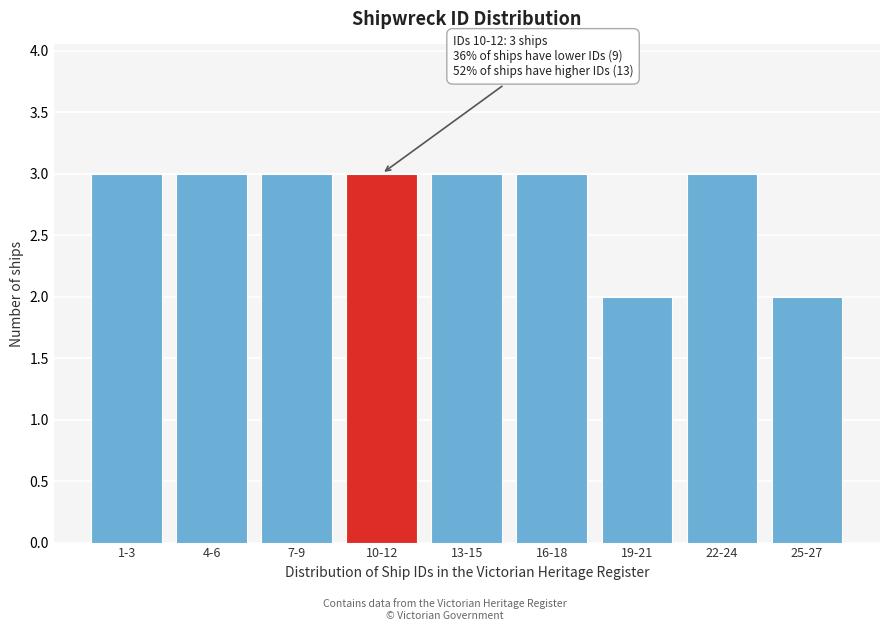

Reading left to right, list all the values displayed in this chart.

3	3	3	3	3	3	2	3	2